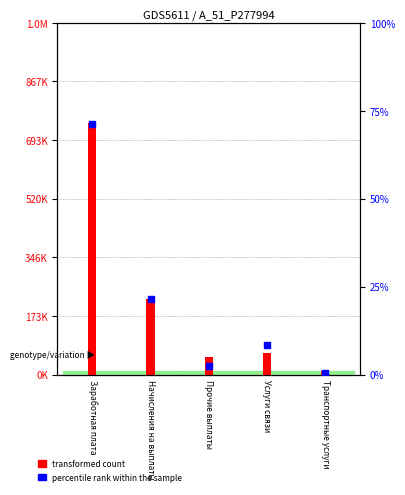

What are all the series names shown in the legend?

transformed count, percentile rank within the sample